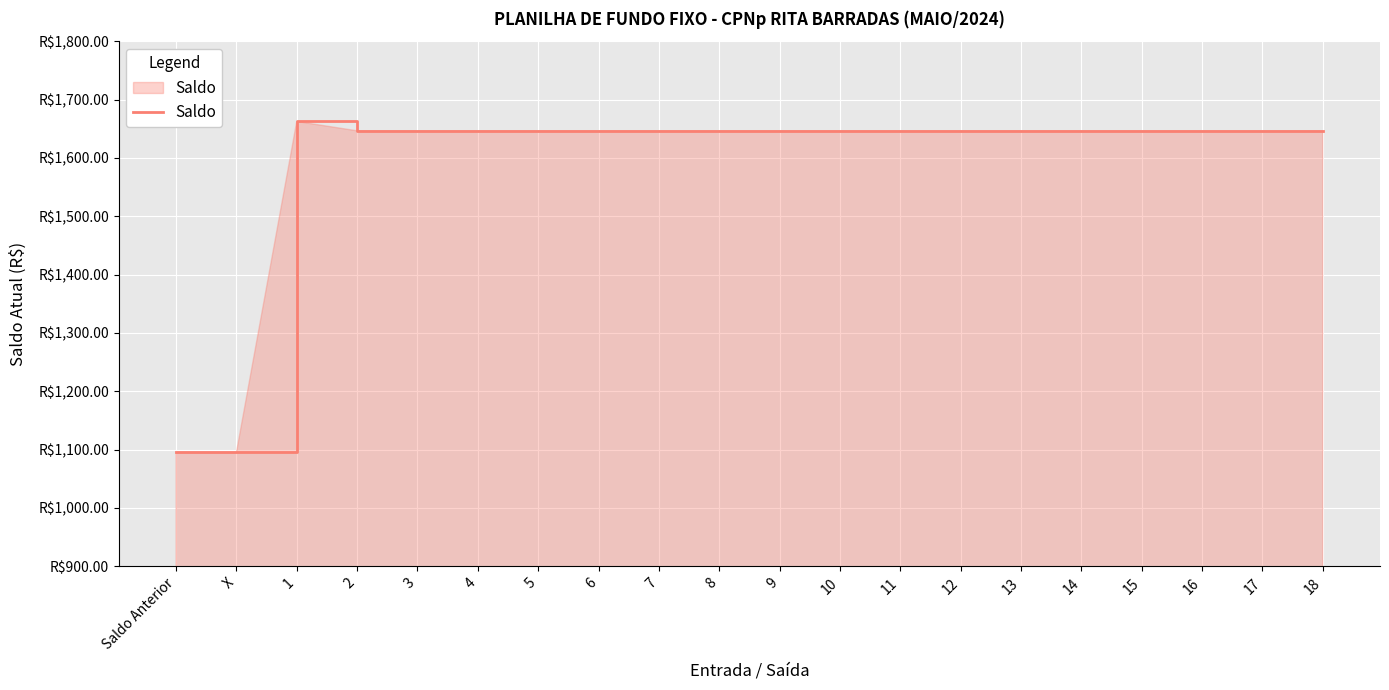

What is the label of the 9th point from the left?

7